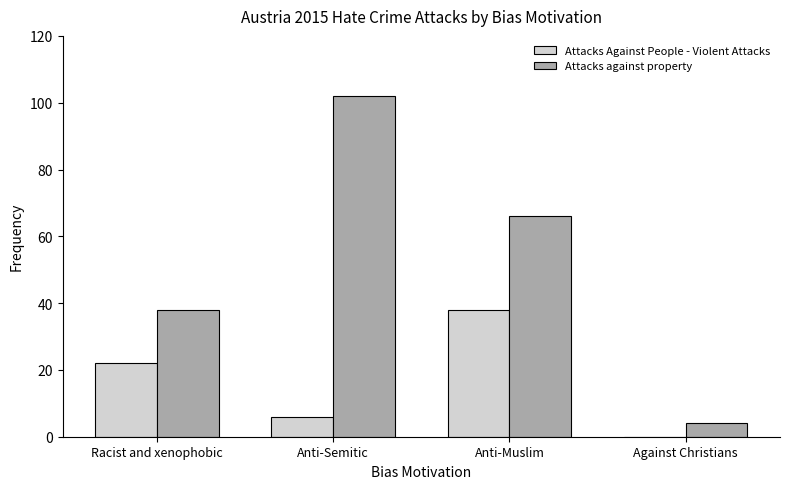

What is the sum of the Attacks Against People - Violent Attacks values at Against Christians and Anti-Muslim?

38